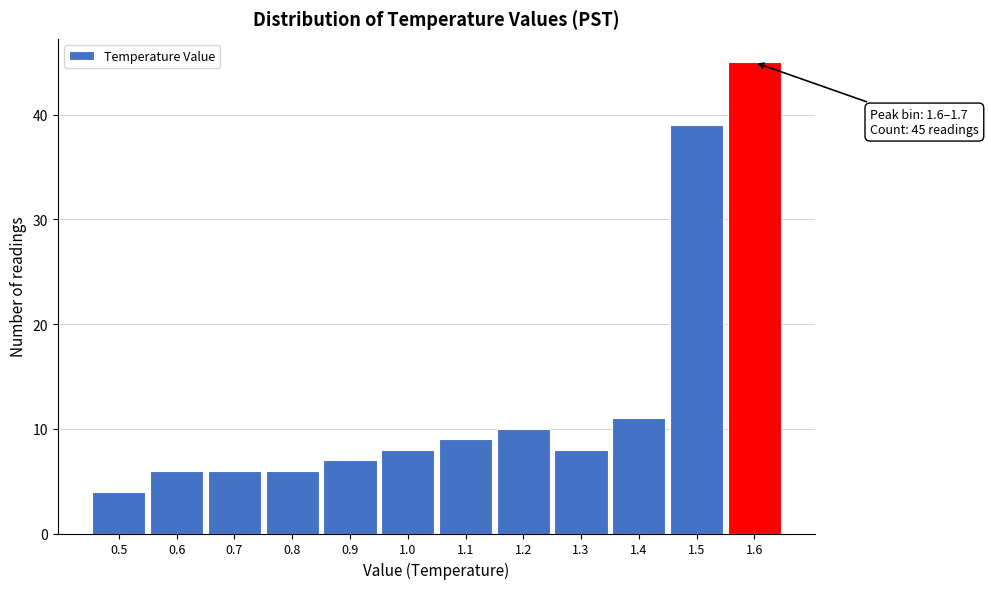

Reading left to right, extract all data points from this chart.

0.5=4	0.6=6	0.7=6	0.8=6	0.9=7	1.0=8	1.1=9	1.2=10	1.3=8	1.4=11	1.5=39	1.6=45